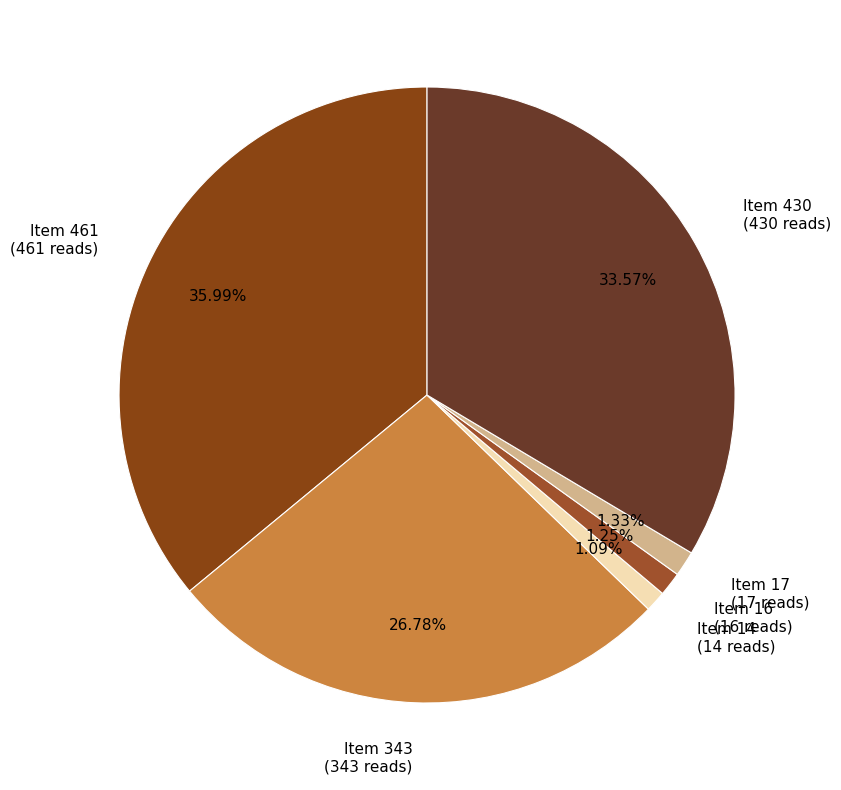

Do Item 430 (430 reads) and Item 14 (14 reads) together represent more than half of the pie?

No